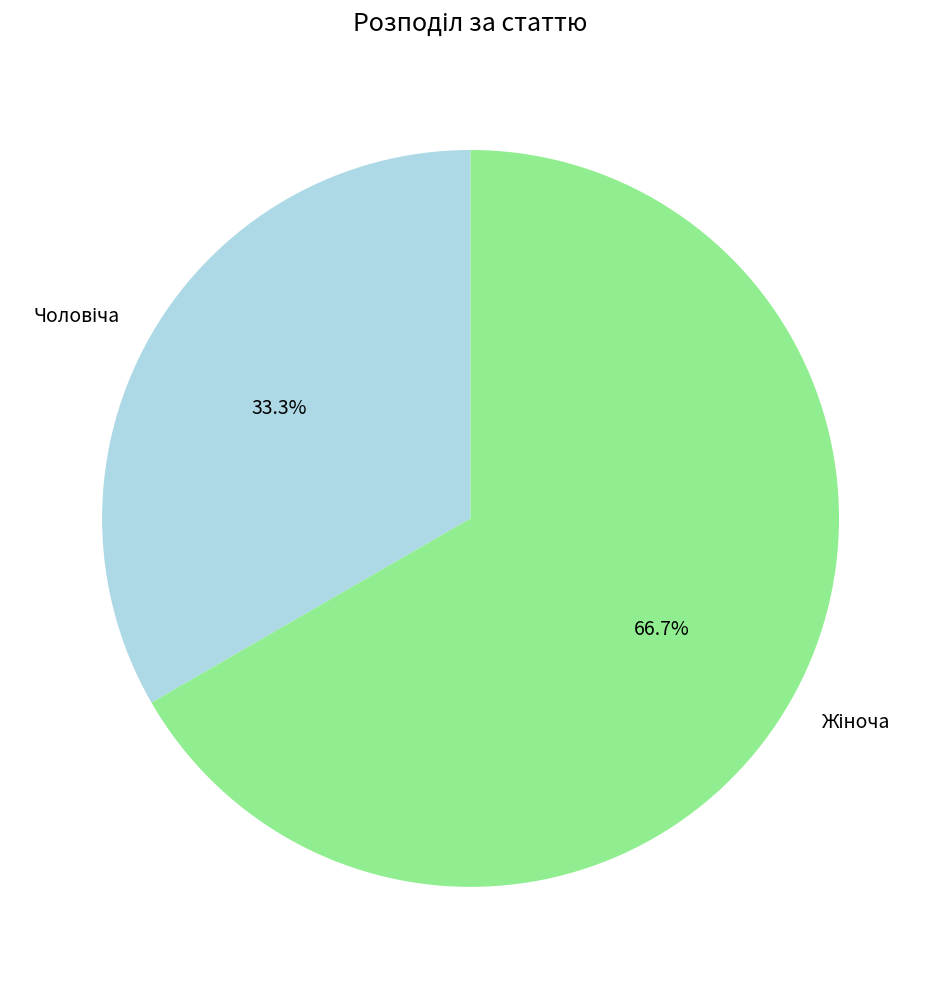

Is there a majority slice in this chart?

Yes